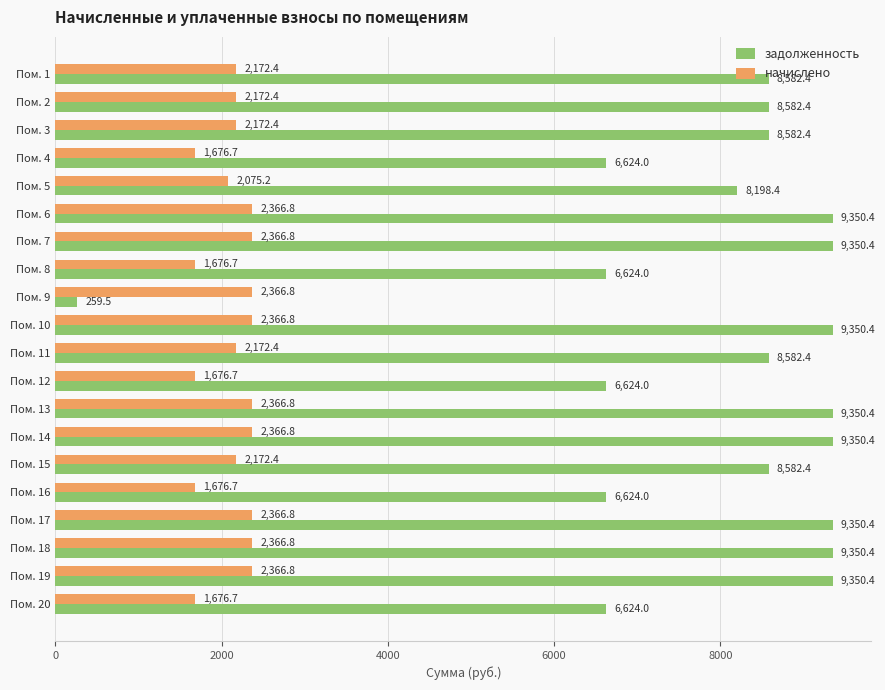

What is the minimum value shown in the chart?

259.5